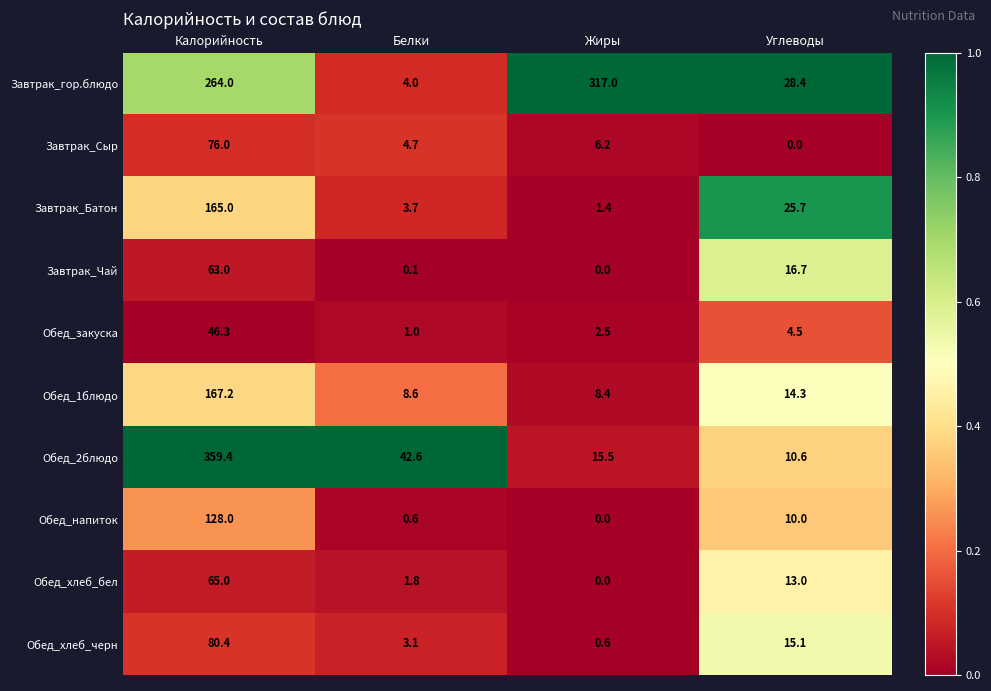

True or false: Завтрак_Сыр has a value of 4.7 at Белки.

True